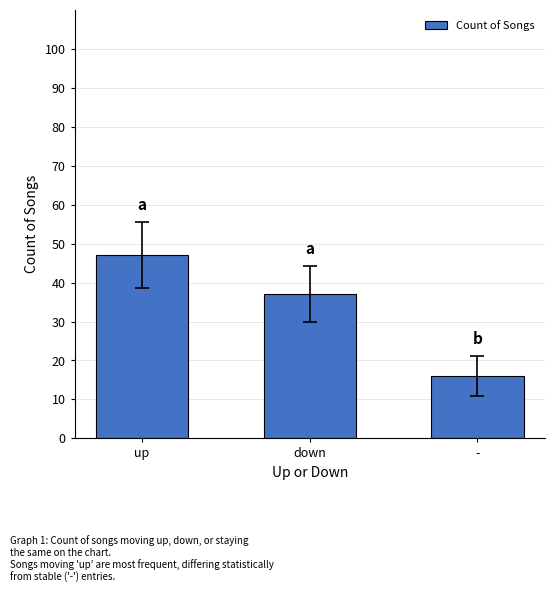

Where does the data first go above 37?

up